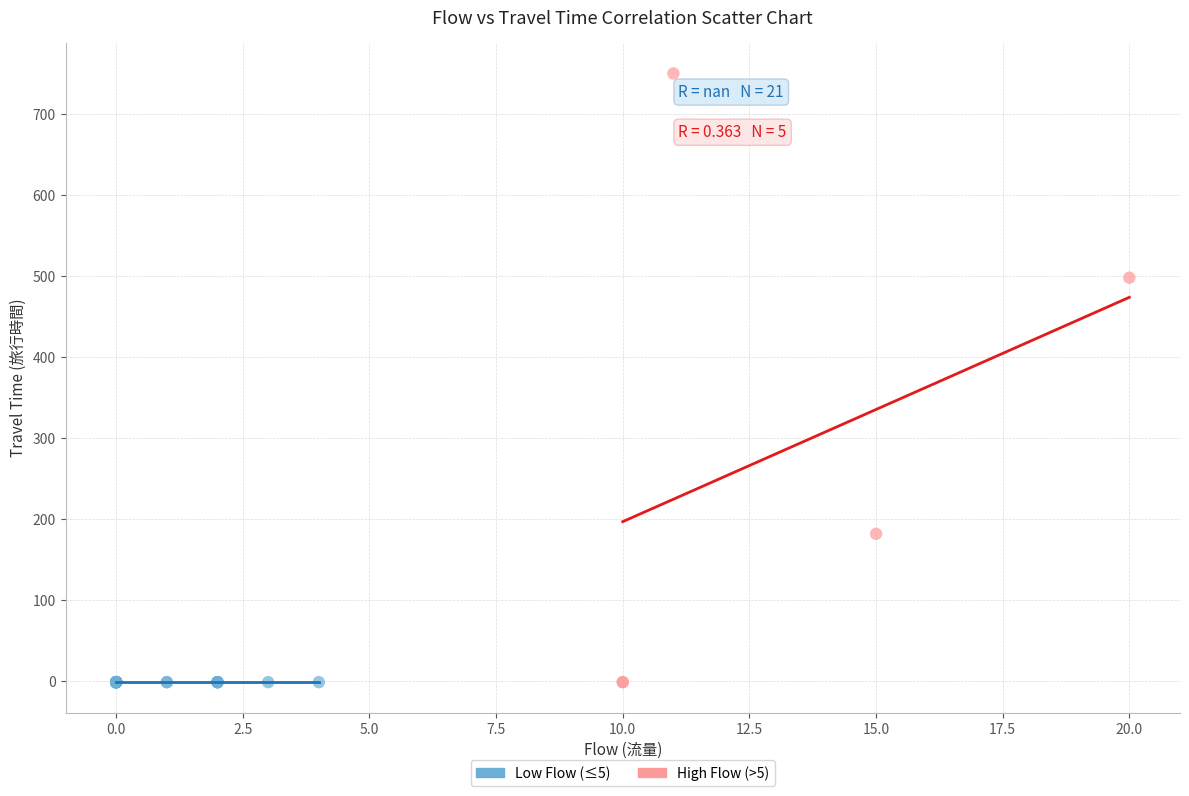

Which series contains the highest Y value?

High Flow (>5)